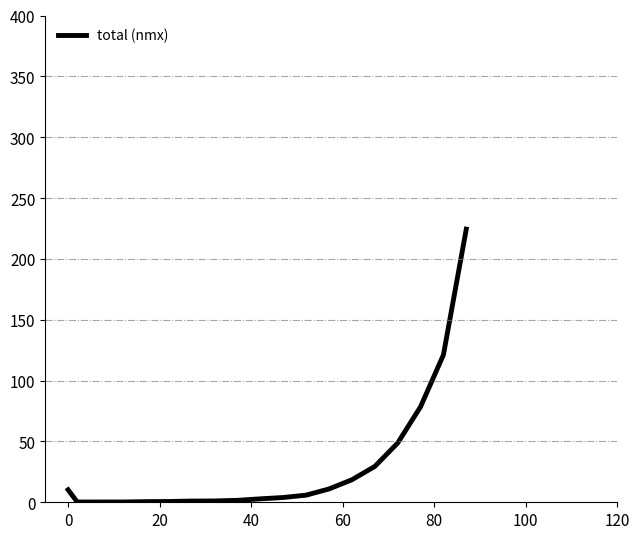

What is the difference between the second highest and minimum values?

120.8